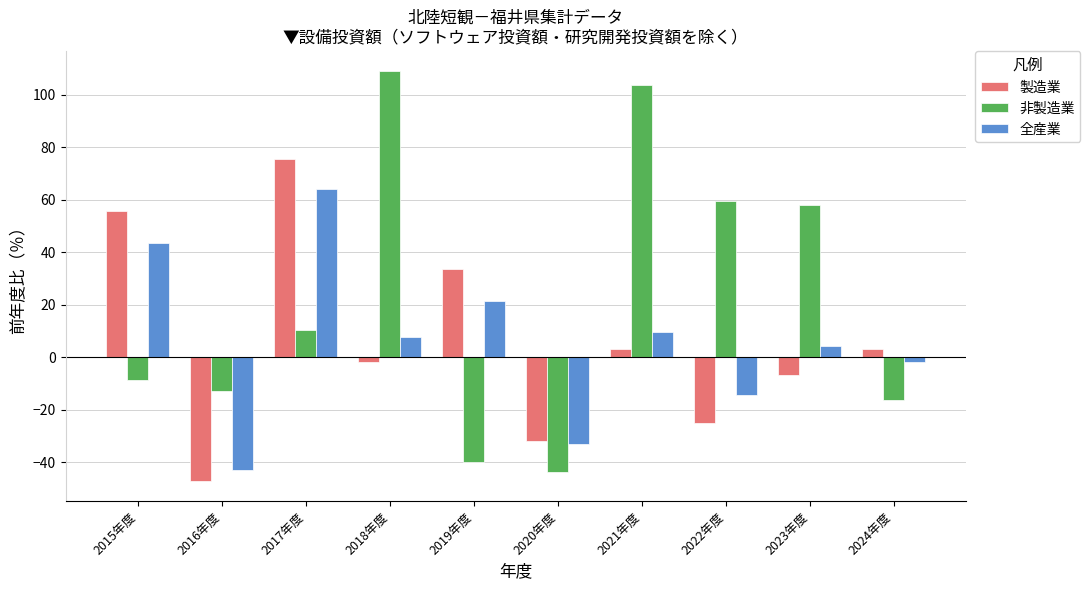

Is the value of 製造業 at 2023年度 greater than the value of 全産業 at 2019年度?

No